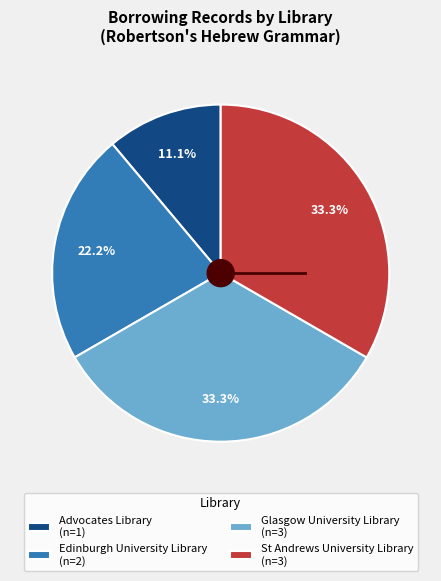

What is the ratio of the value at Advocates Library (n=1) to the value at Glasgow University Library (n=3)?

0.3